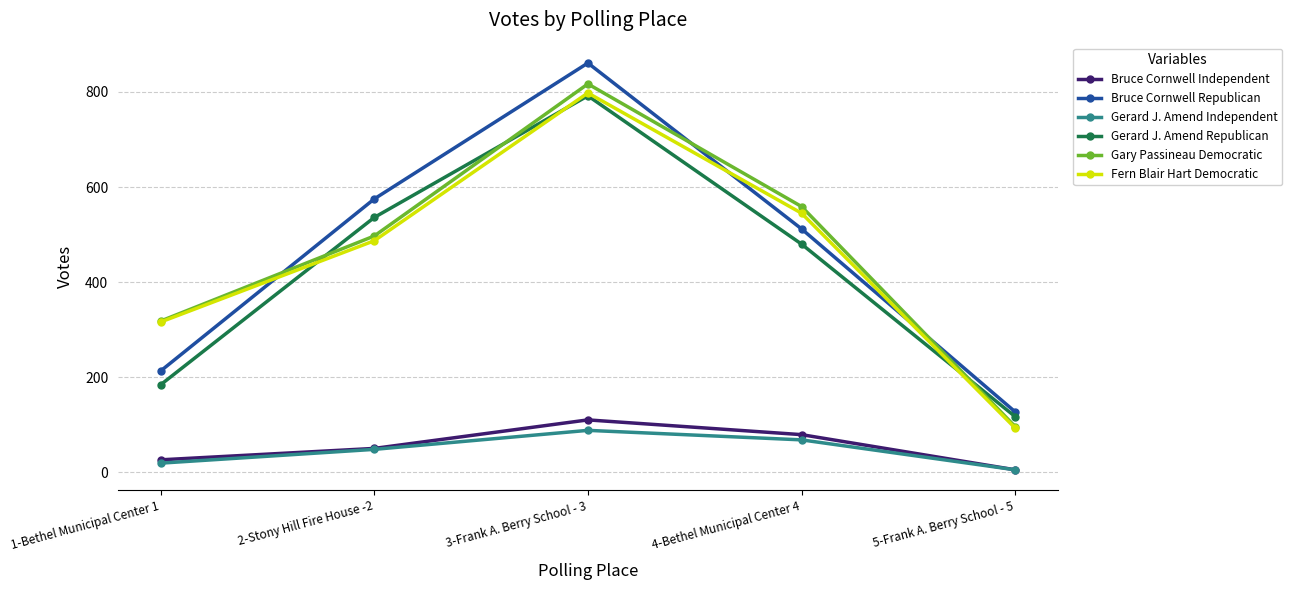

What are all the series names shown in the legend?

Bruce Cornwell Independent, Bruce Cornwell Republican, Gerard J. Amend Independent, Gerard J. Amend Republican, Gary Passineau Democratic, Fern Blair Hart Democratic